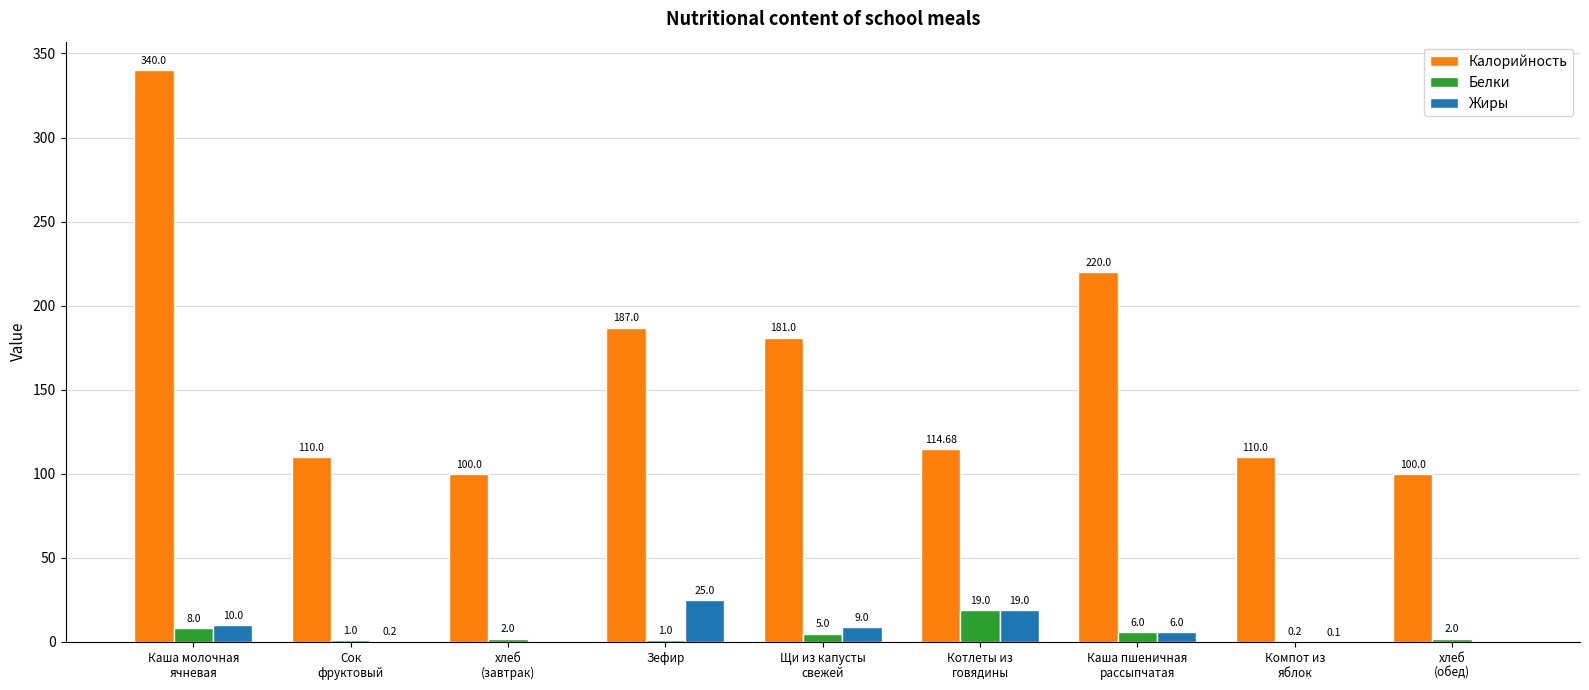

How many groups of bars are there?

9